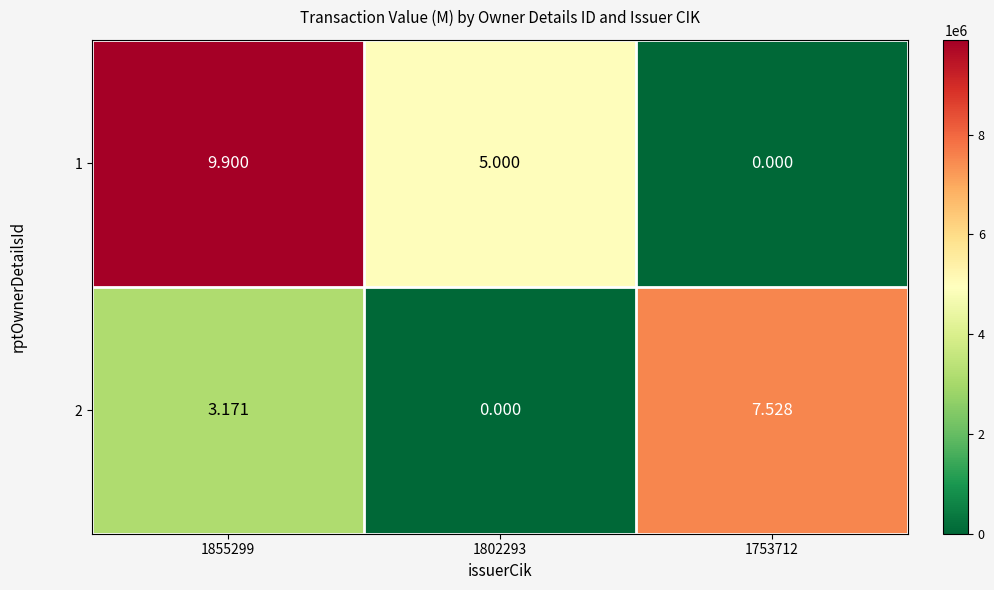

Is the value of 2 at 1802293 greater than the value of 1 at 1802293?

No